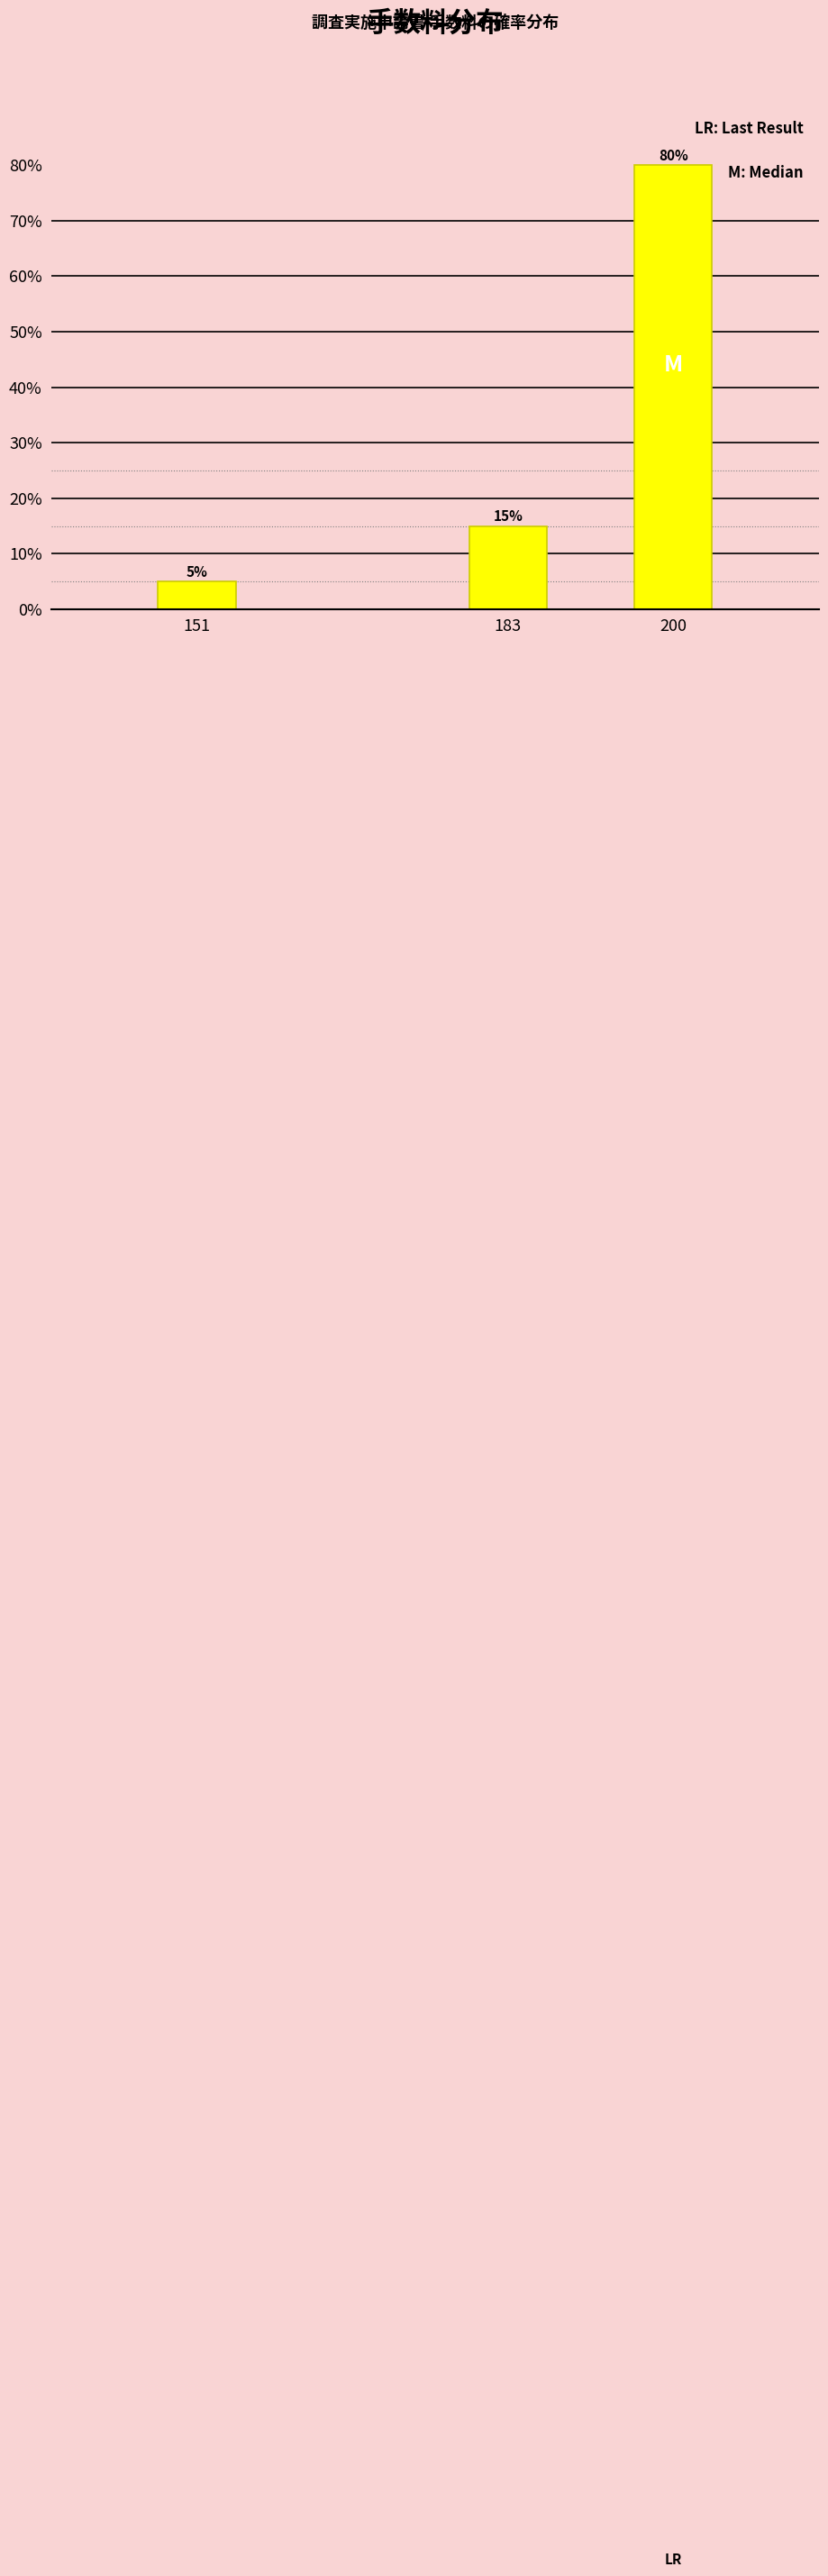

Reading left to right, extract all data points from this chart.

5	15	80